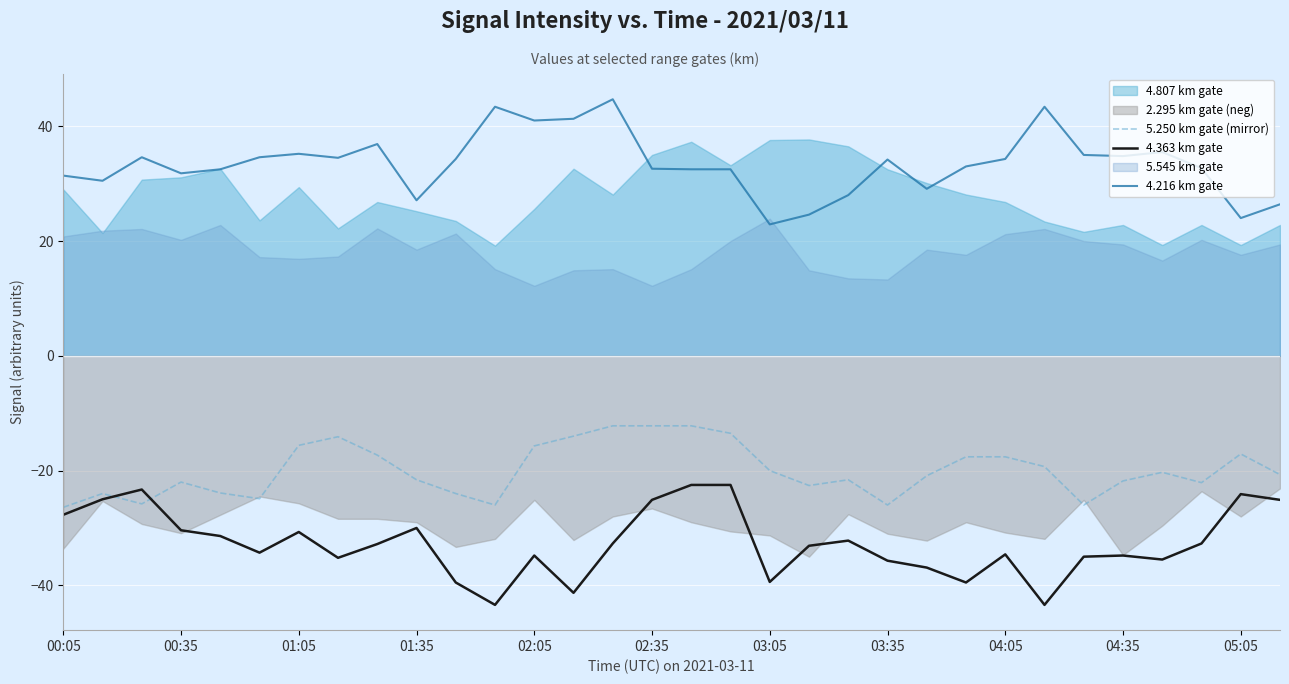

What is the highest value of the 4.216 km gate series?

44.7